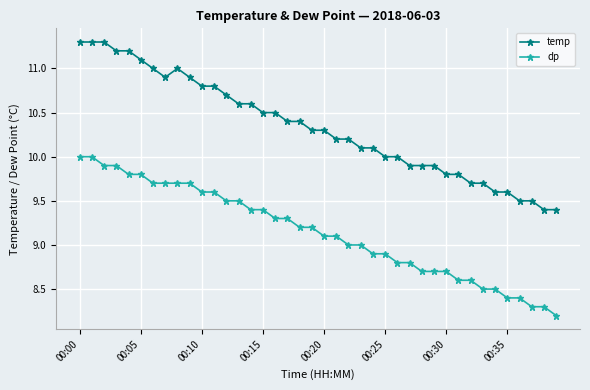

True or false: dp and temp intersect in this chart.

False